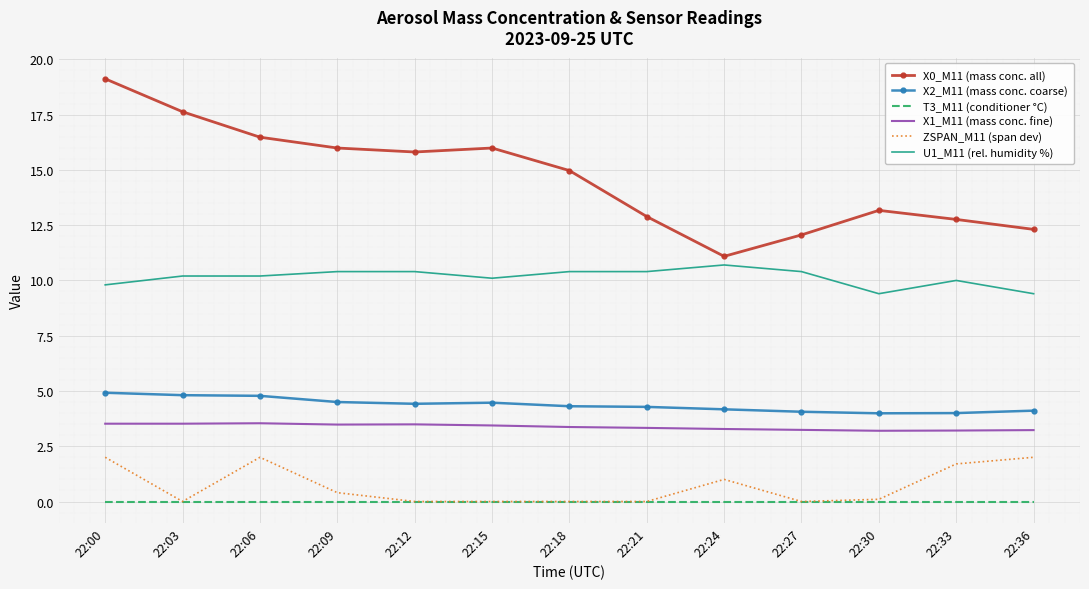

True or false: X1_M11 (mass conc. fine) has a value of 3.5 at 22:06.

True